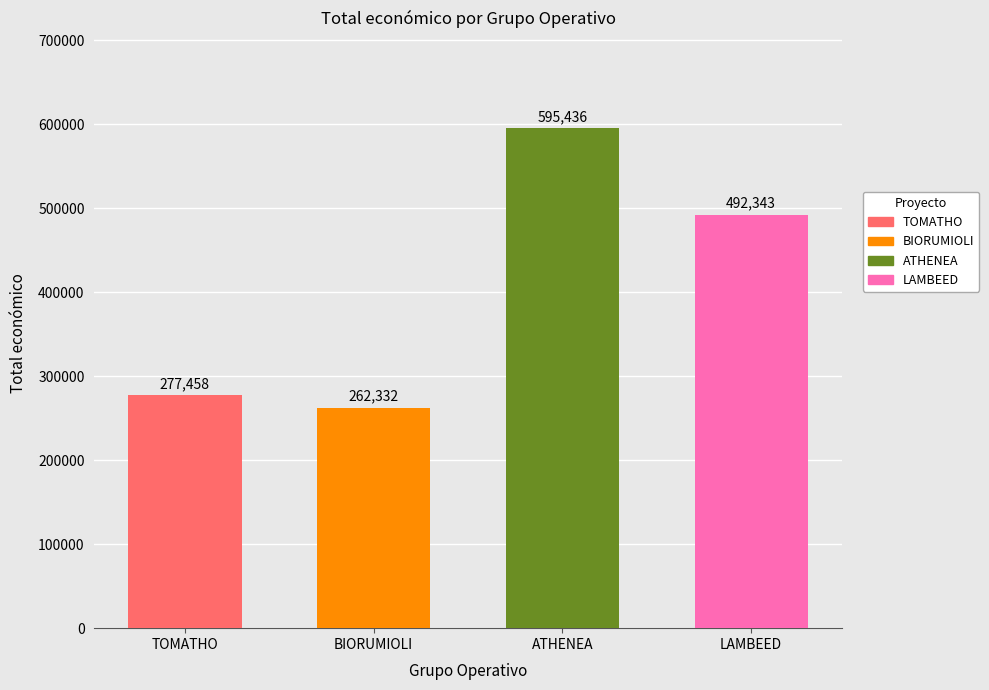

At which label is the value closest to 428884?

LAMBEED